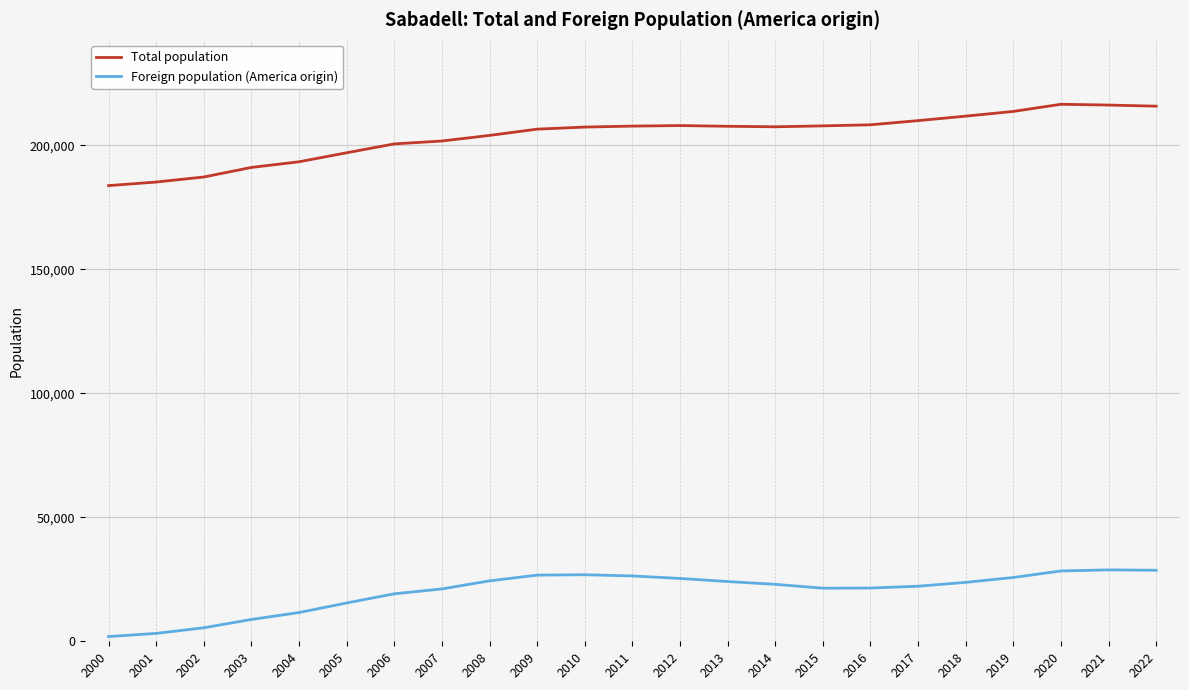

What is the lowest value of the Total population series?

183727